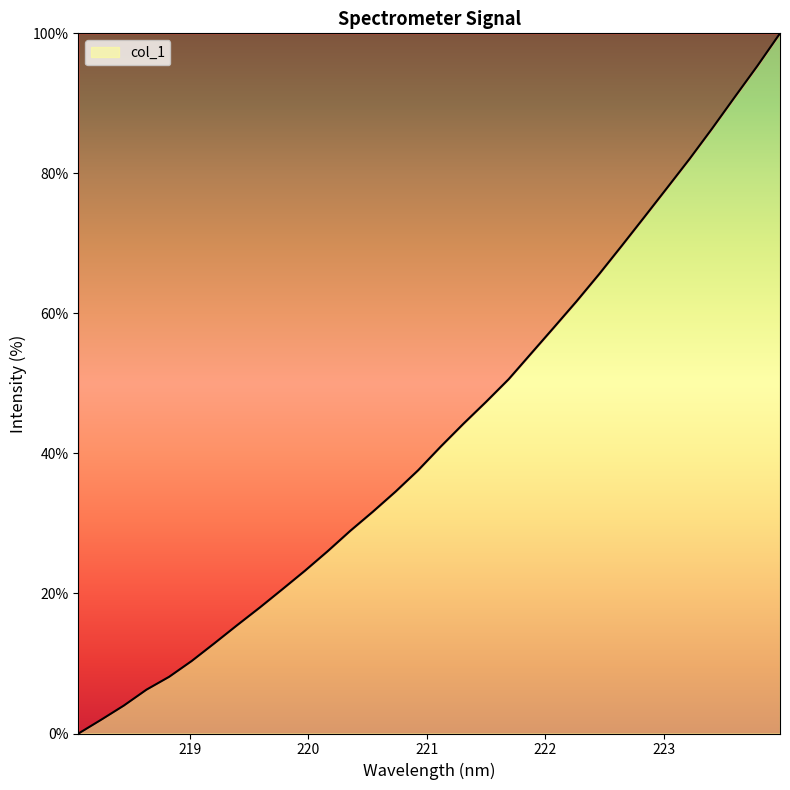

Reading right to left, list all the values displayed in this chart.

100.0	95.4	90.9	86.4	82.1	77.9	73.8	69.7	65.6	61.7	58.0	54.3	50.6	47.4	44.2	41.0	37.6	34.5	31.7	28.9	26.0	23.3	20.6	18.0	15.5	12.9	10.4	8.1	6.3	4.0	2.0	0.0